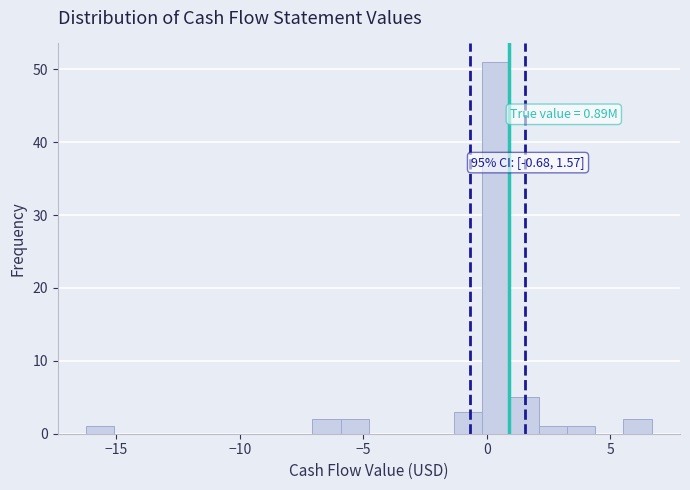

Read against the x-axis, roughly where is the centre of the tallest bar?

0.5